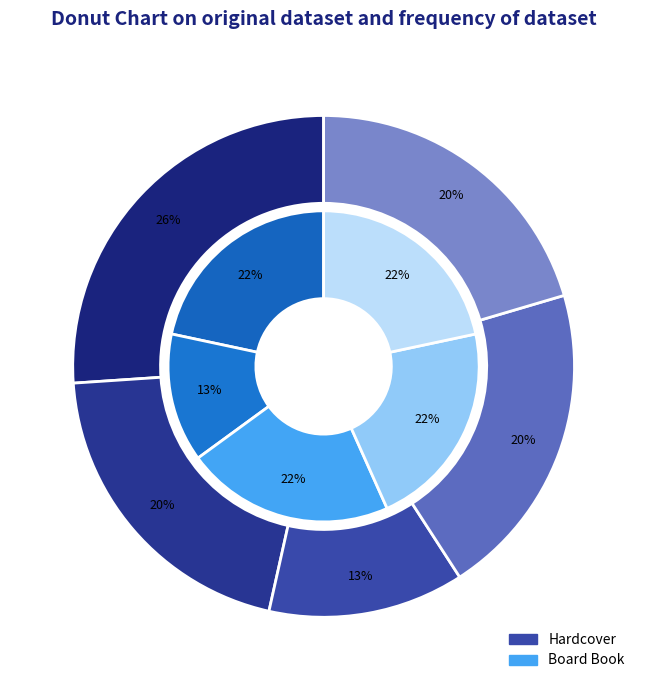

How many slices are in this pie chart?

5